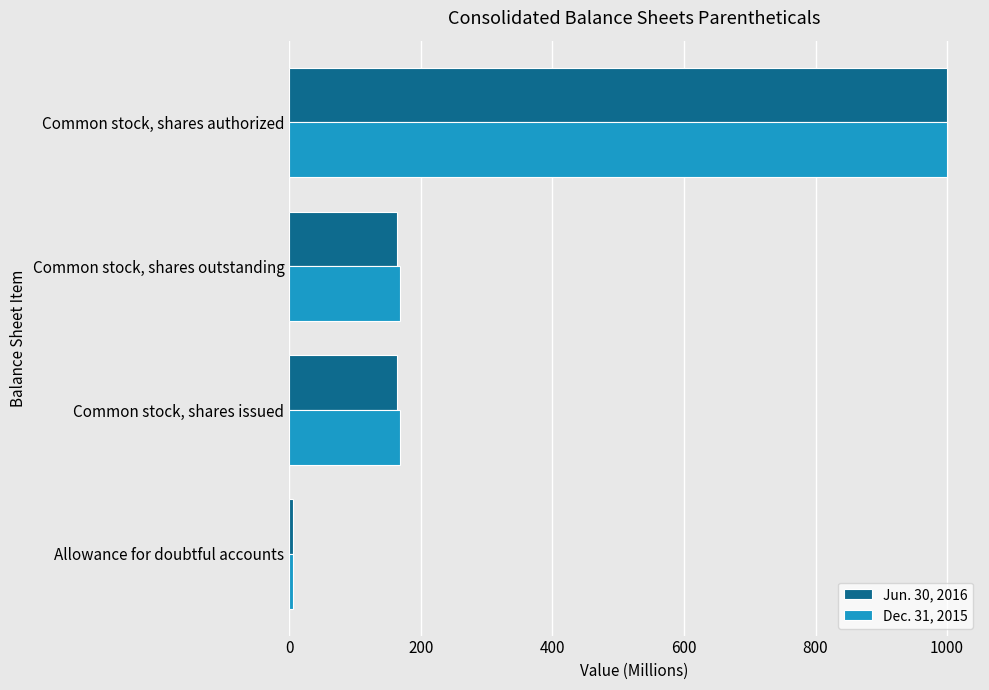

What is the difference between the second highest and minimum values in the Jun. 30, 2016 series?

157.3